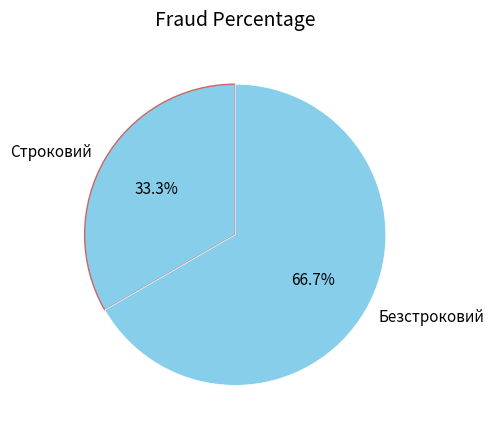

Is the sum of Строковий and Безстроковий greater than half?

Yes